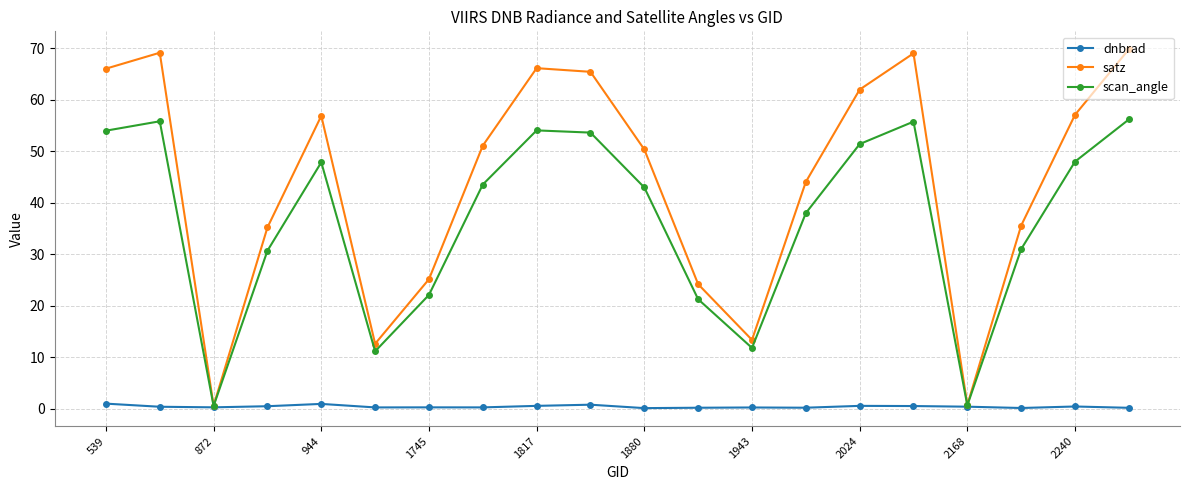

Rank the series by their maximum value, from highest to lowest.

satz, scan_angle, dnbrad